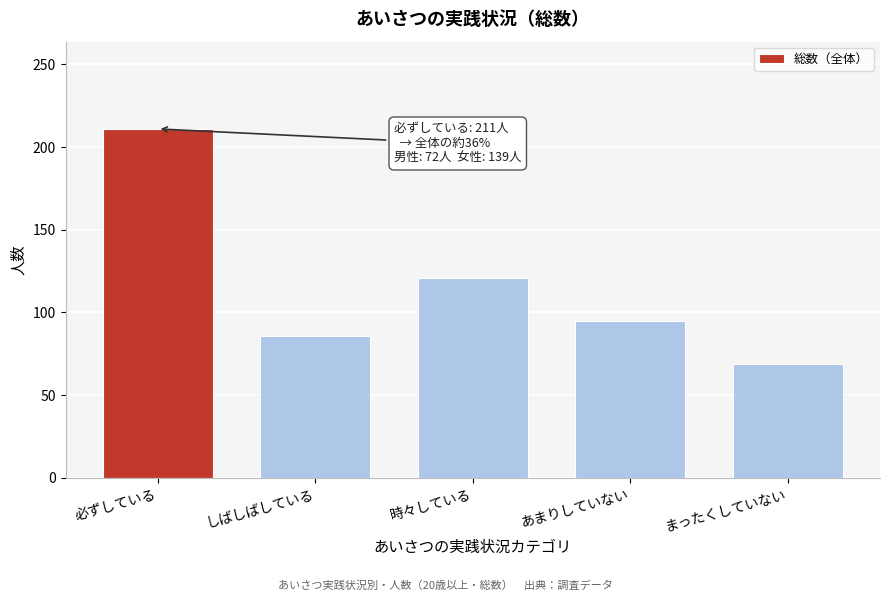

Reading left to right, transcribe all the data shown in this chart.

211	86	121	95	69